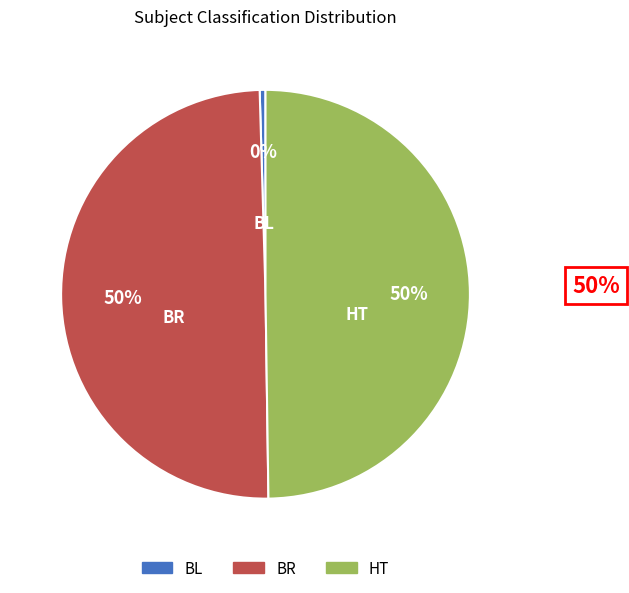

Which has a higher value, BR or BL?

BR